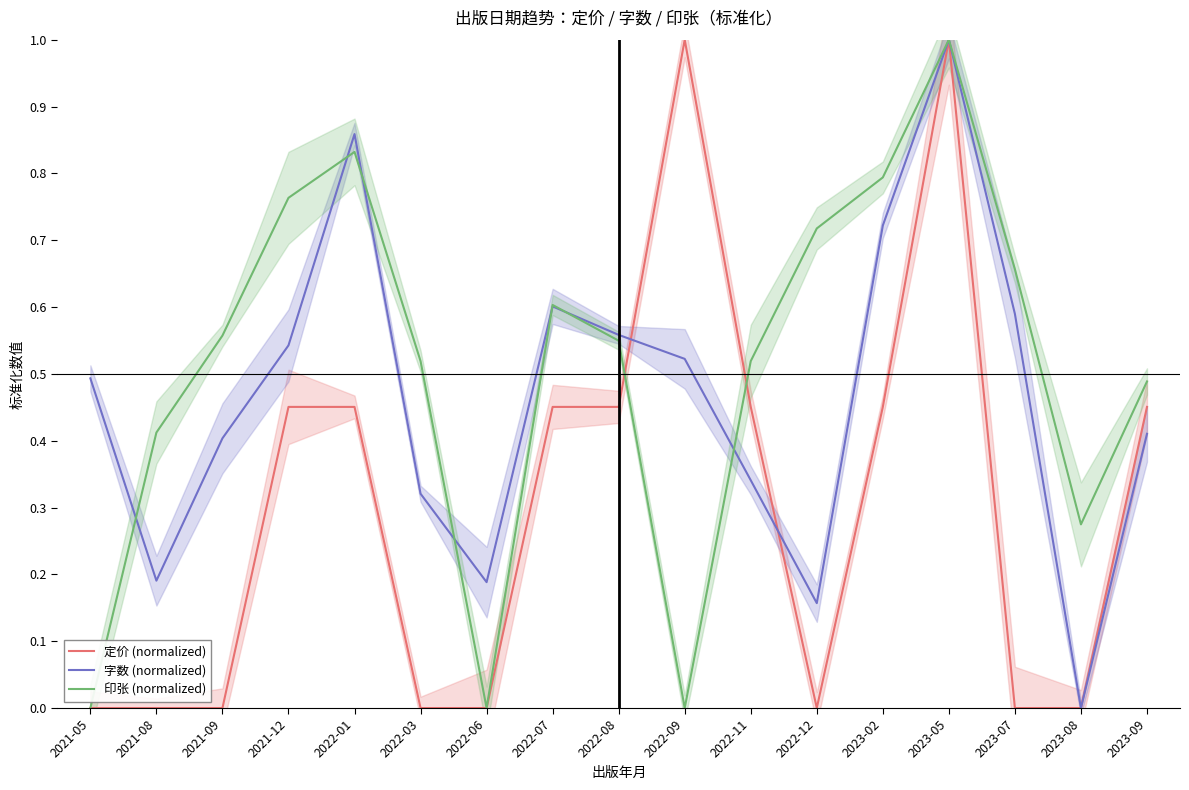

What is the label of the 6th point from the left?

2022-03